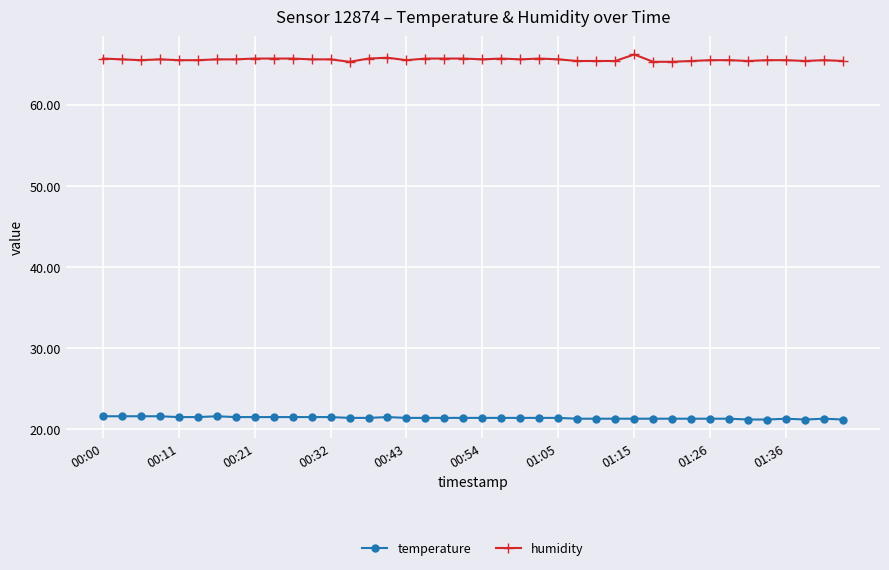

True or false: humidity has more than 0 interior local peaks.

True